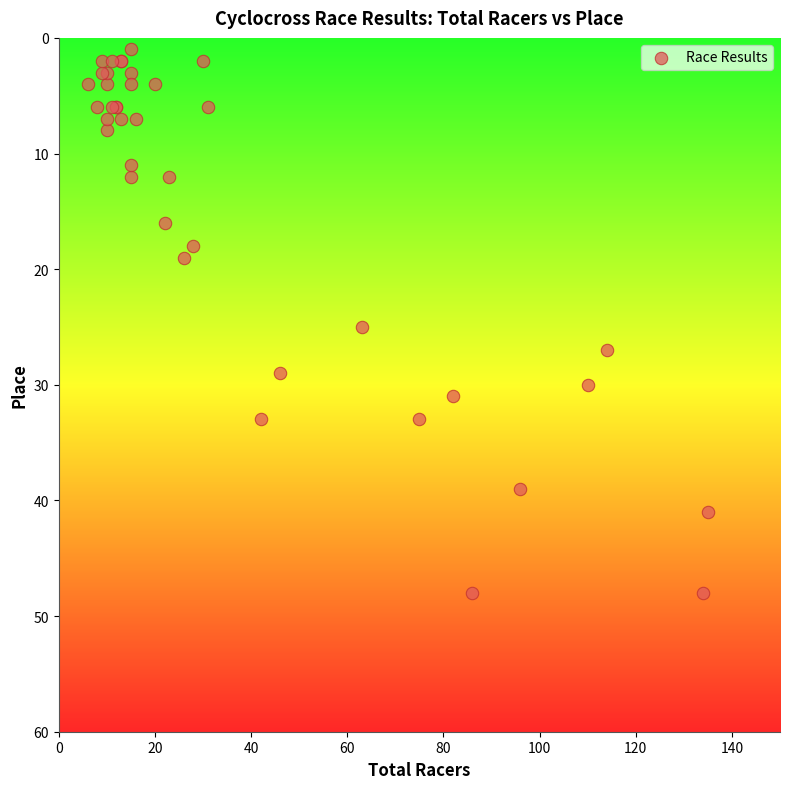

What Y value in the scatter plot is closest to 24?

25